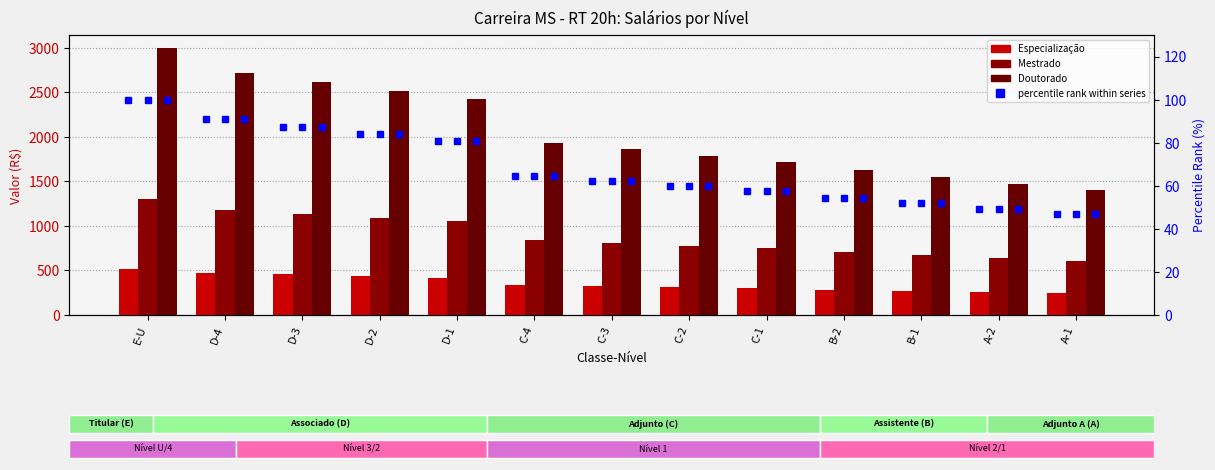

What is the sum of all Especialização values?

4629.9